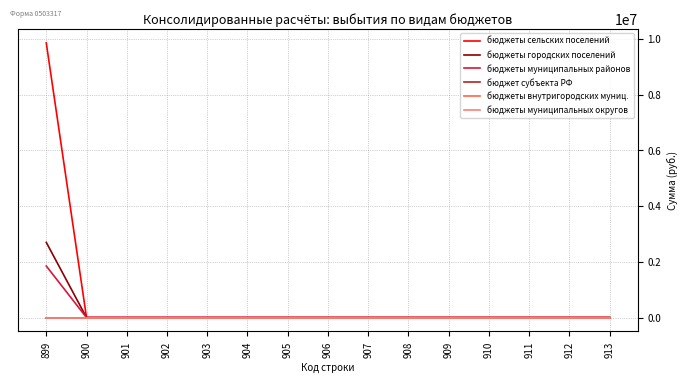

Does the chart display data point markers on the line(s)?

No